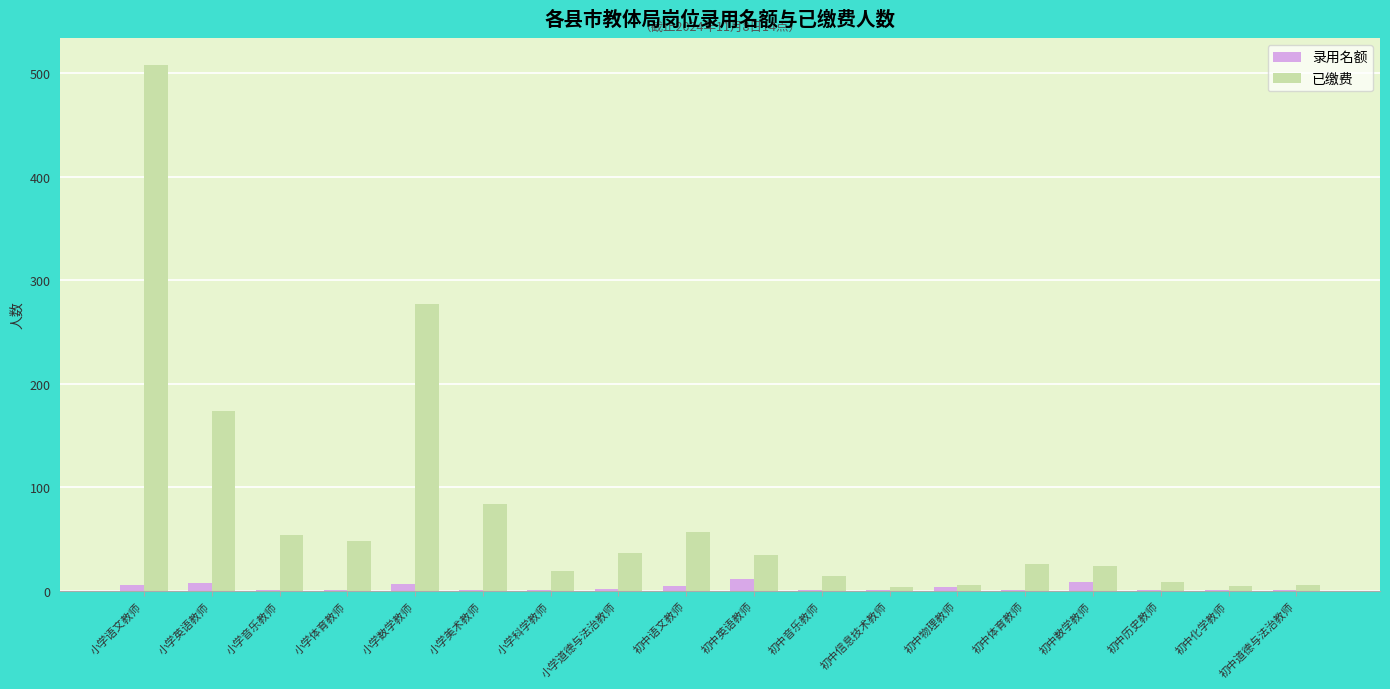

Is it true that 已缴费 equals 26 at 初中体育教师?

True